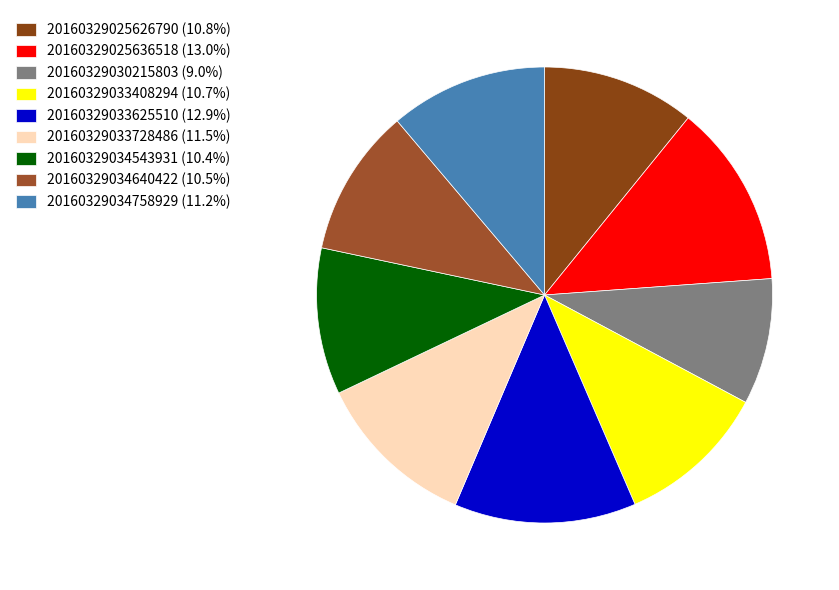

Is there any slice that represents more than half of the pie?

No